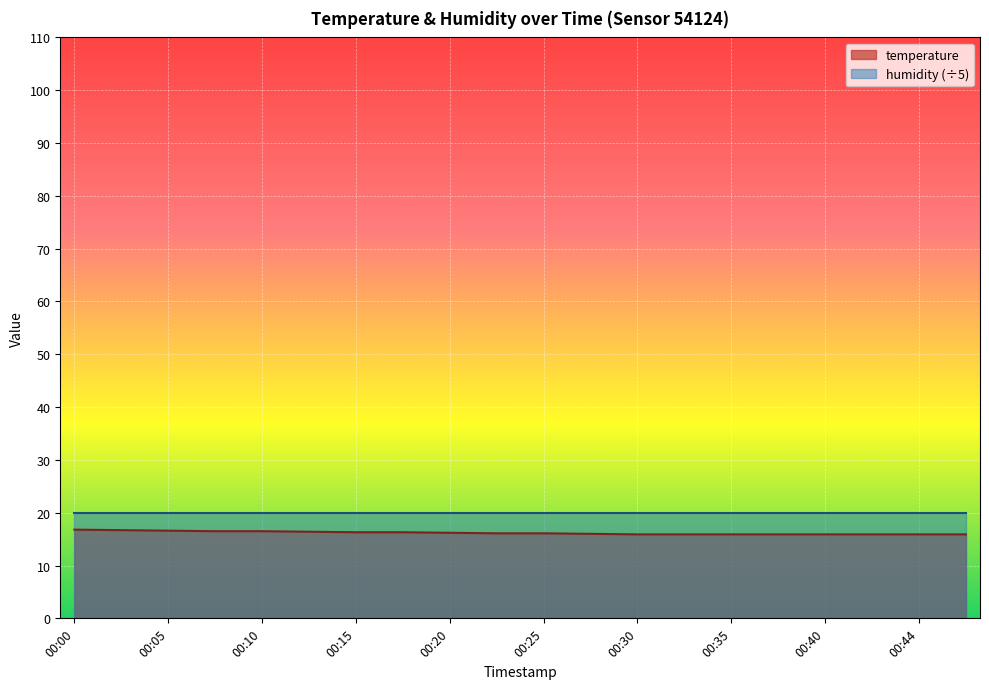

How many series are shown in this chart?

2